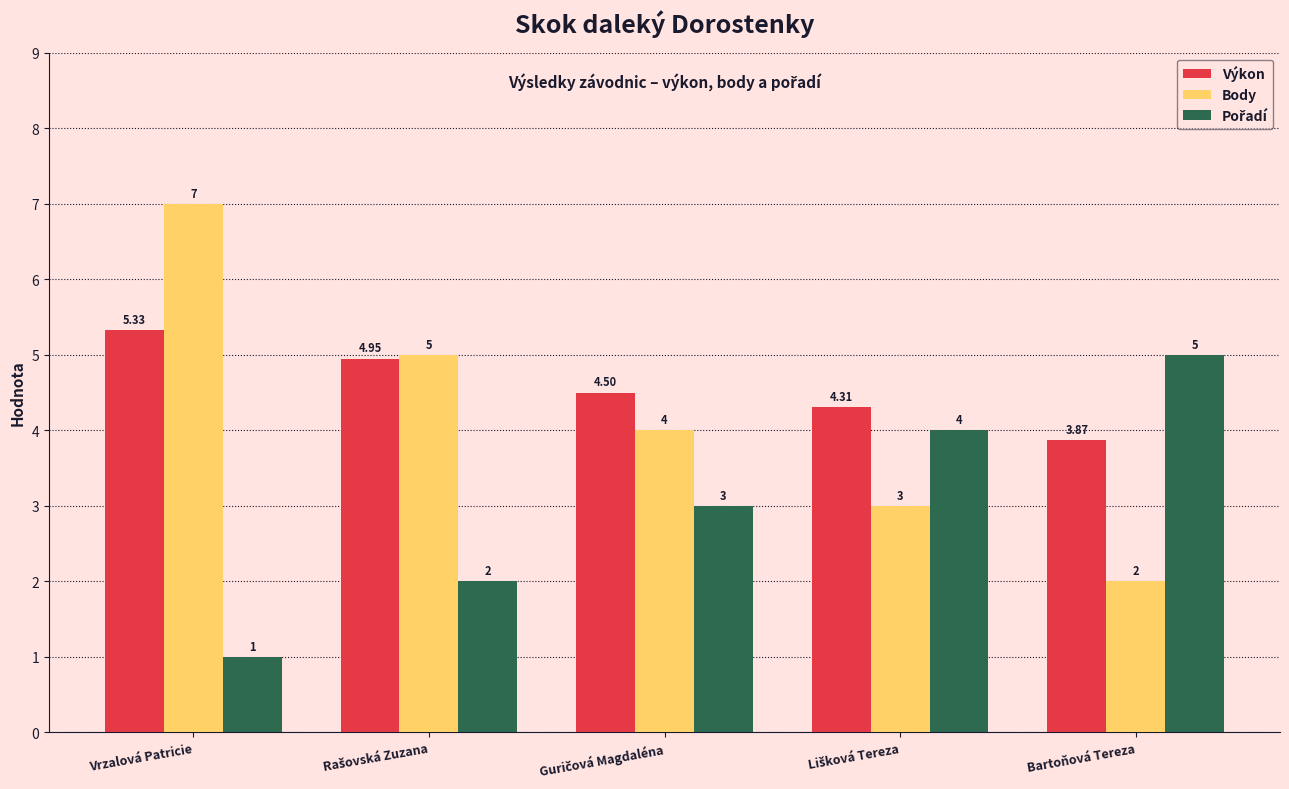

Where is Výkon nearest to the value 4?

Bartoňová Tereza